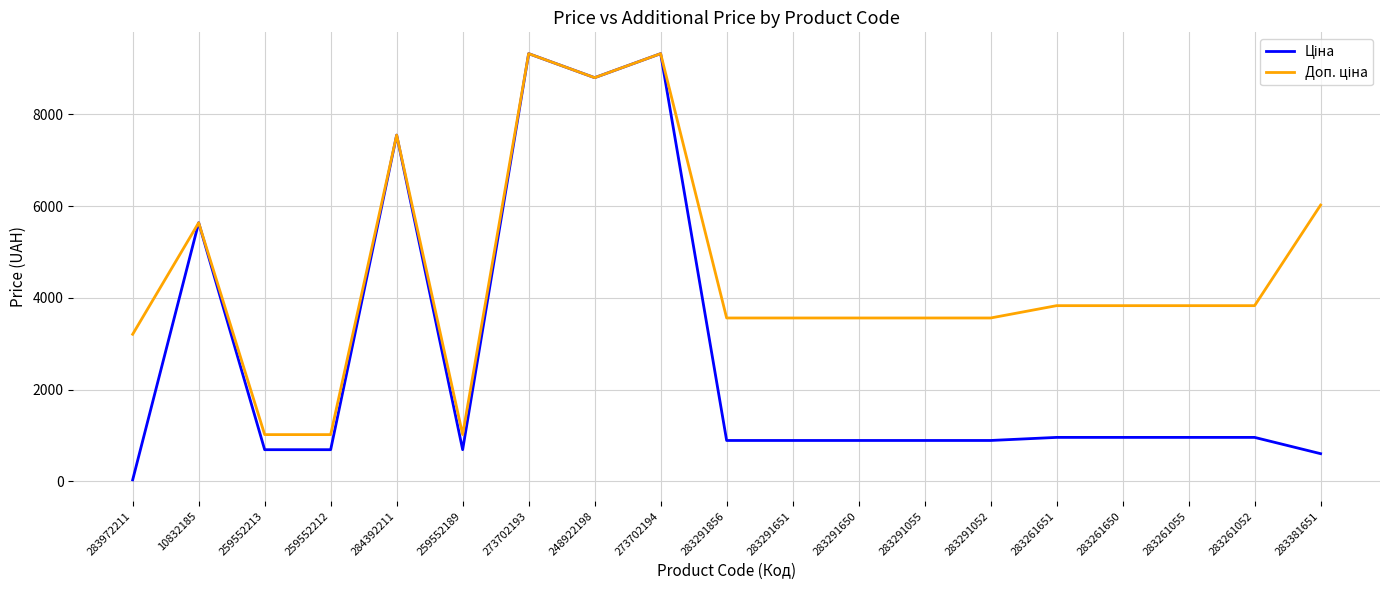

What is the spread (max minus min) of values at 283261052?

2871.3